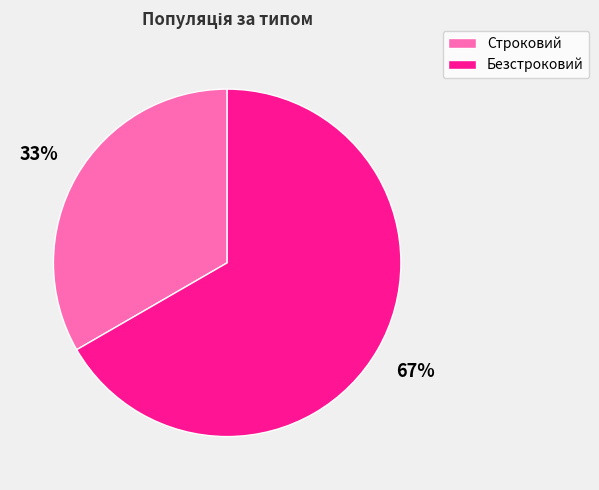

Between Безстроковий and Строковий, which is larger?

Безстроковий